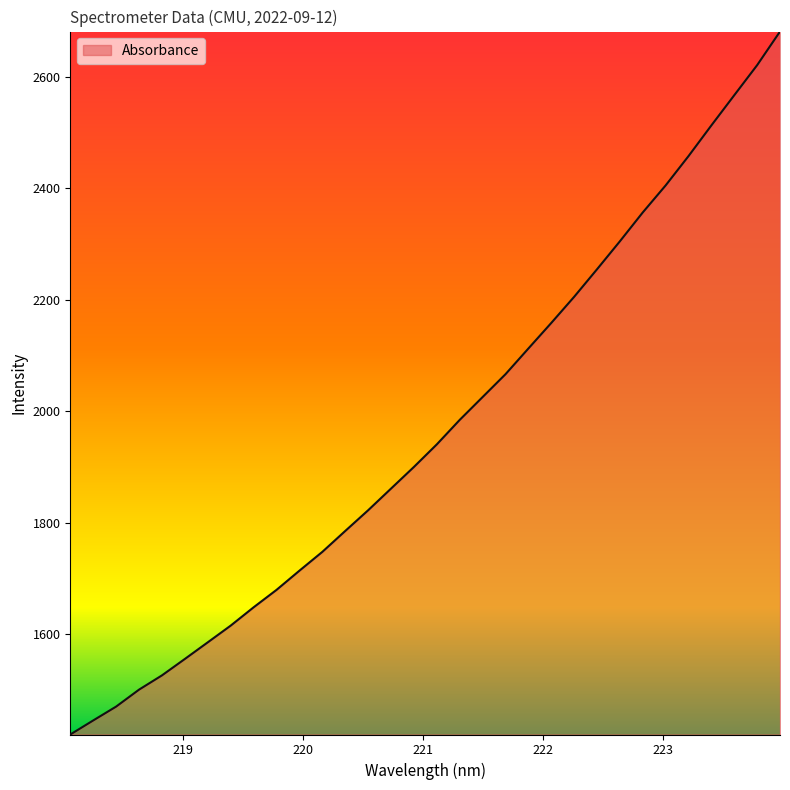

True or false: there are more than 2 points higher than both neighbors.

False